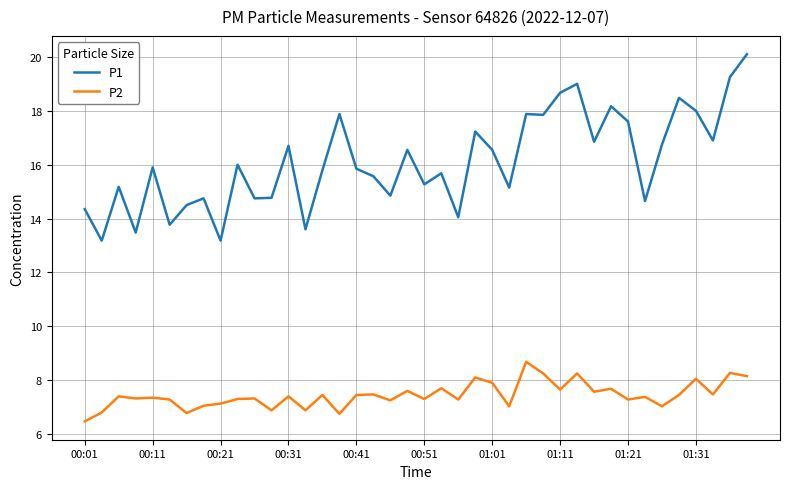

Count the number of data series in this chart.

2